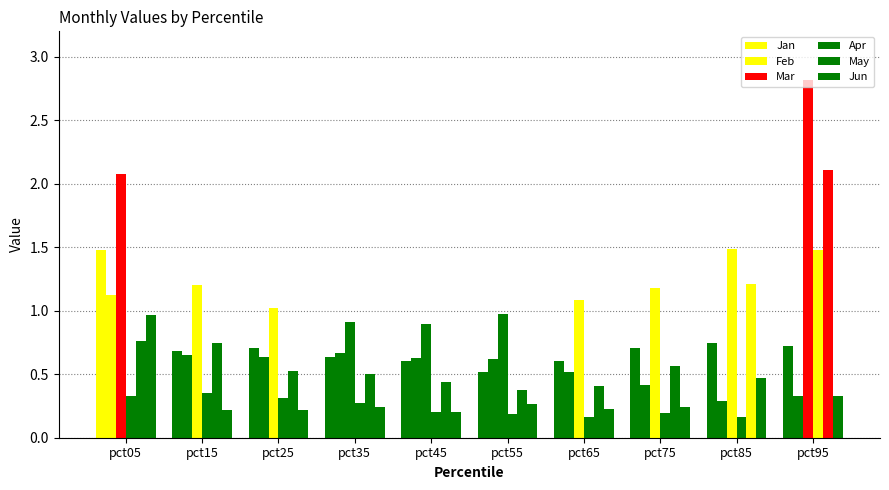

What is the value of the Jun bar at the 3rd from the left?

0.2